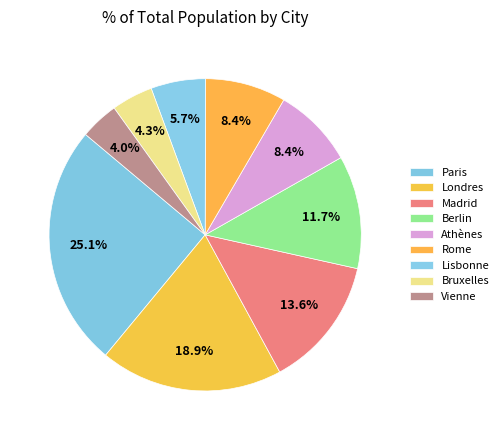

How many segments does this pie chart have?

9